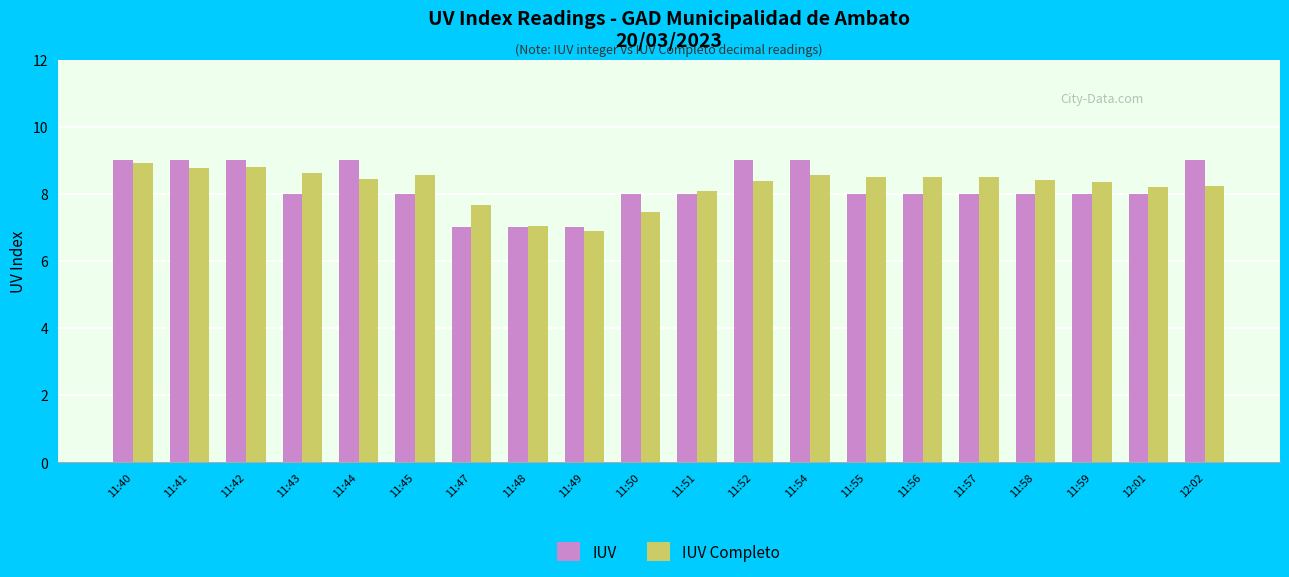

What is the total value across all series at 12:02?

17.2